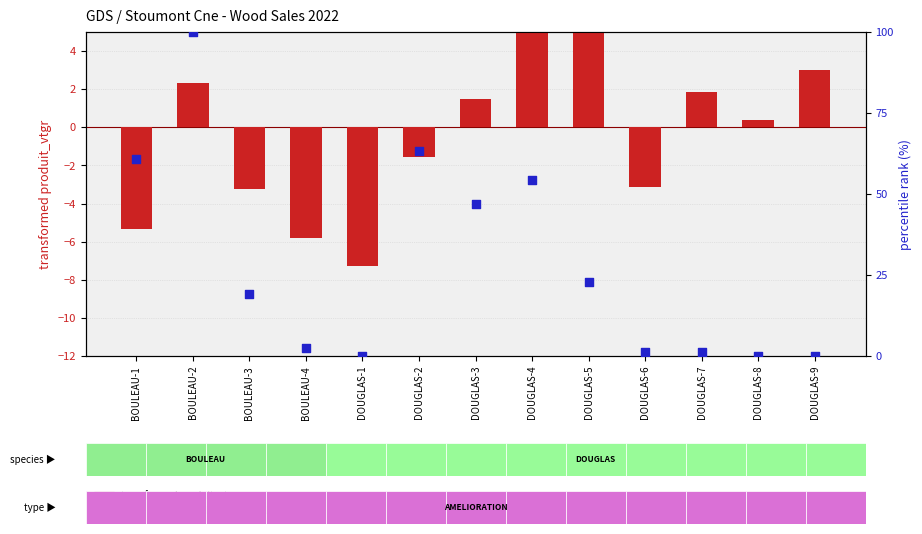

Which series reaches the maximum Y coordinate?

percentile rank within the sample